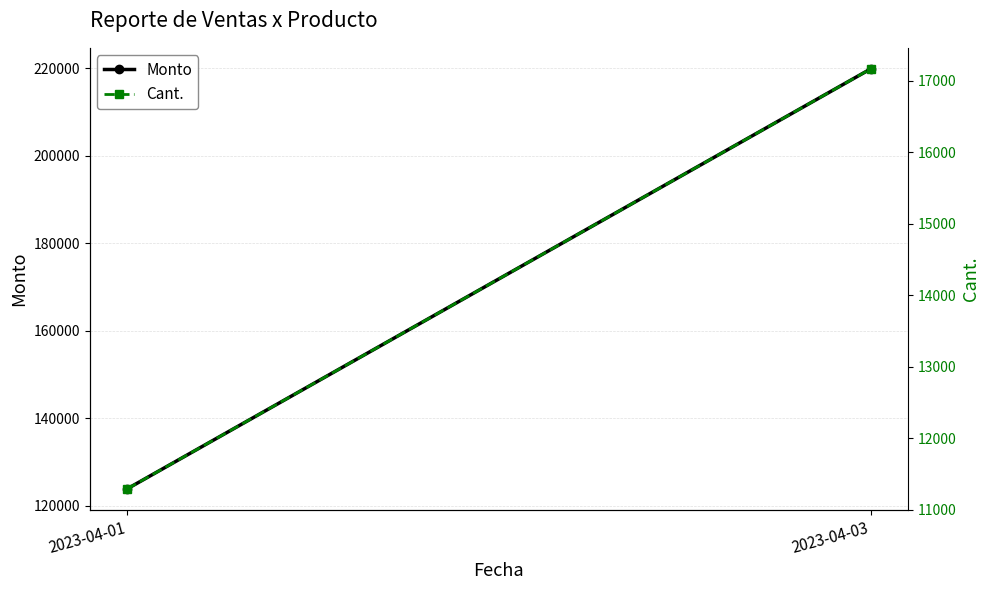

What are all the series names shown in the legend?

Monto, Cant.